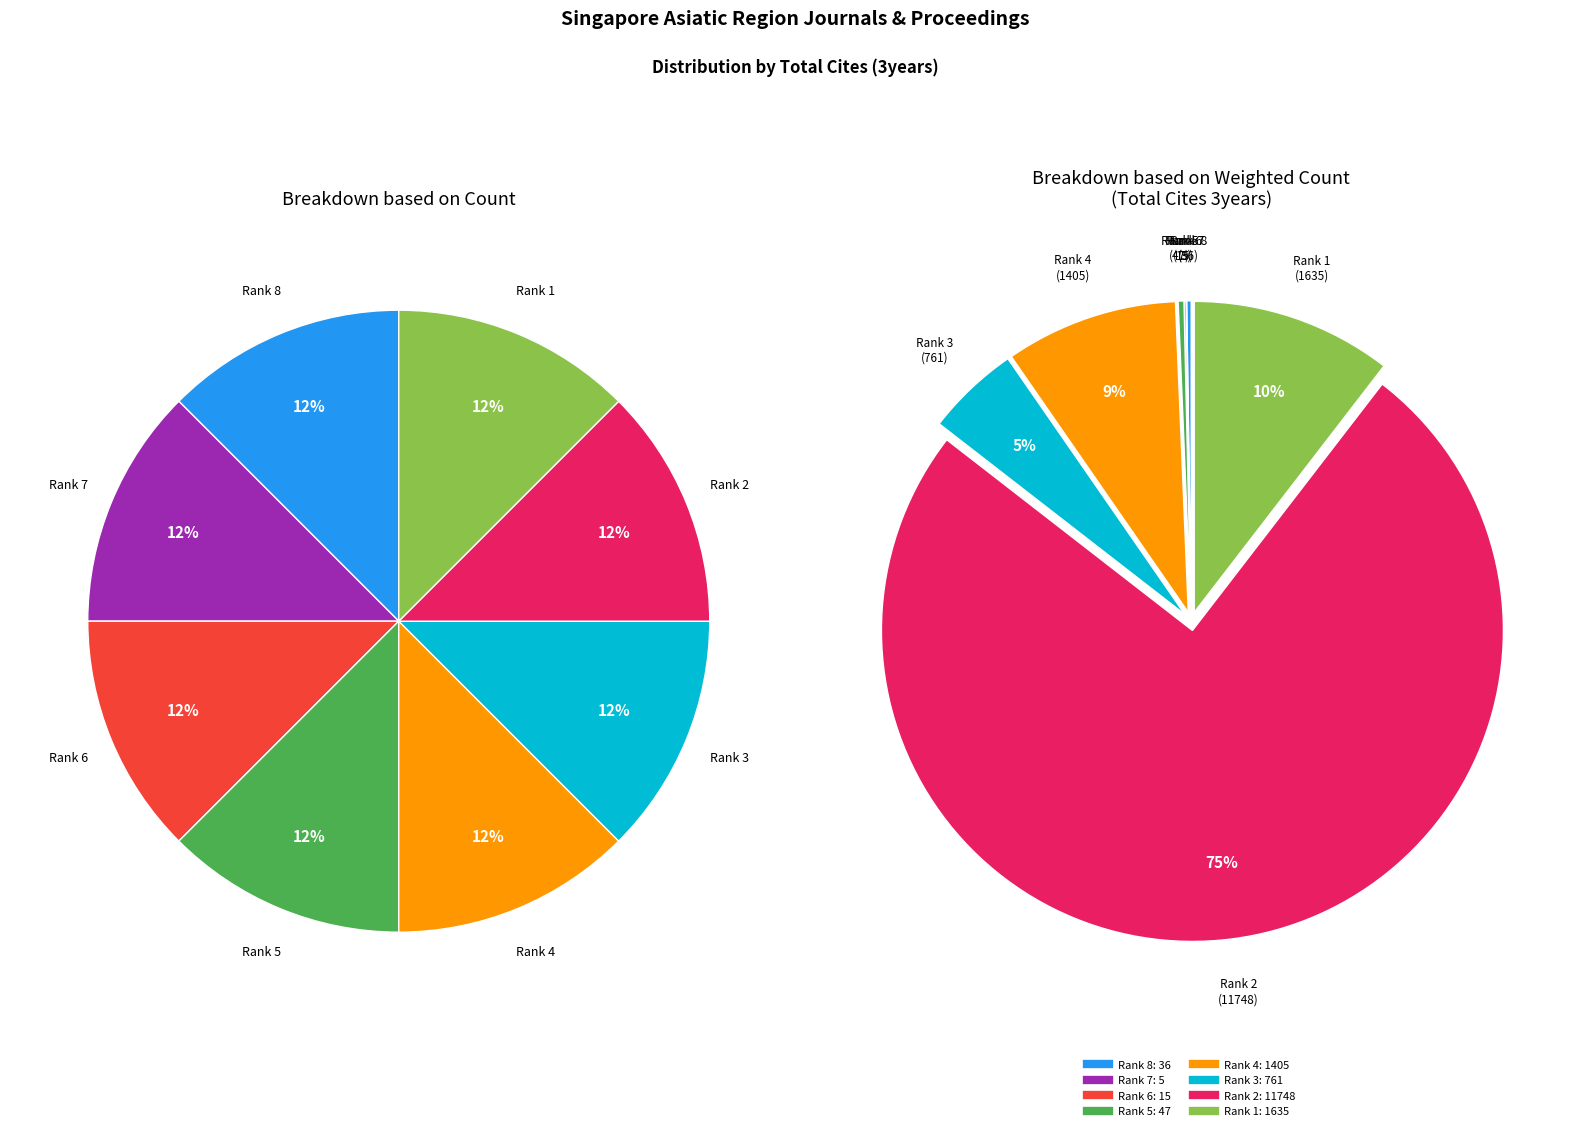

Combined, what portion of the pie is Rank 7 and Rank 3?

4.9%